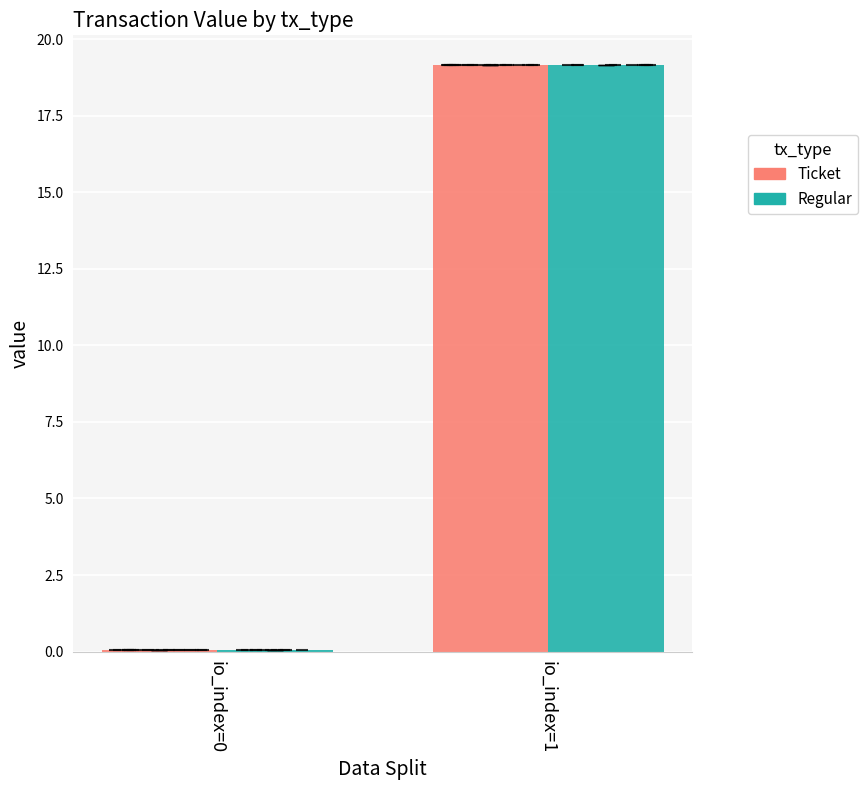

What is the total value across all series at io_index=1?

38.3